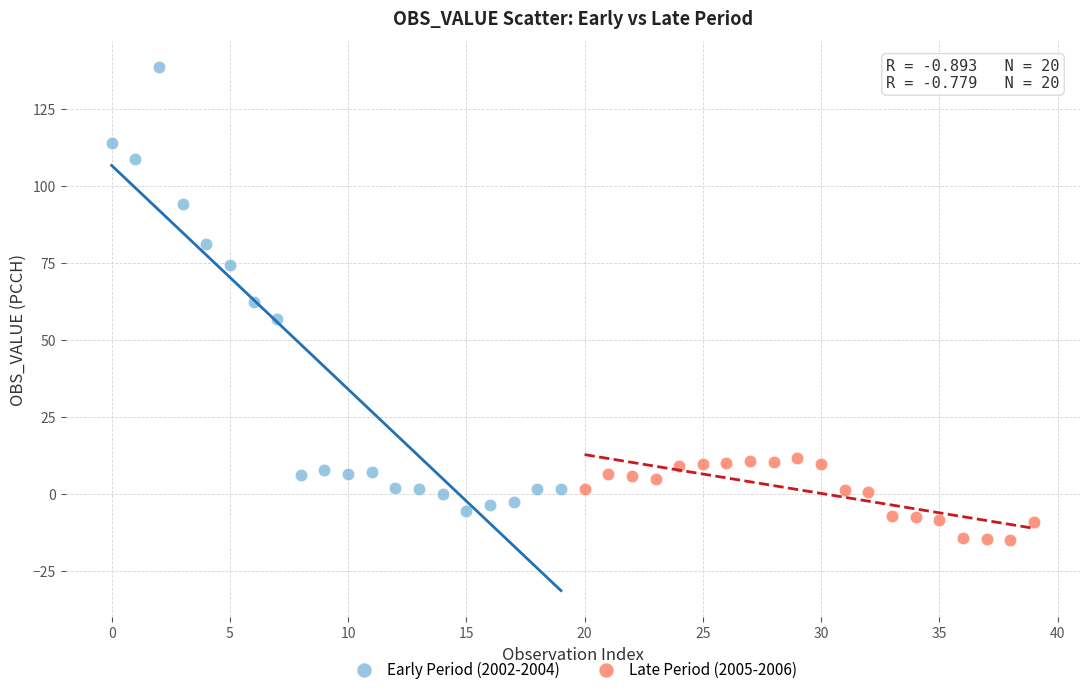

Which series has the widest spread of Y values?

Early Period (2002-2004)